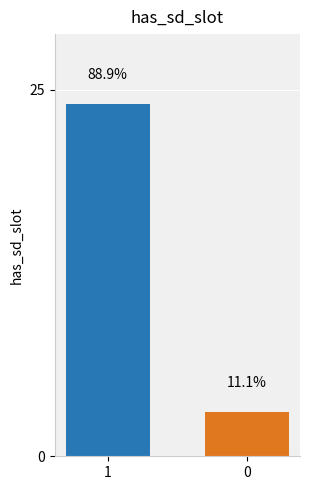

The value at 1 is 24. True or false?

True